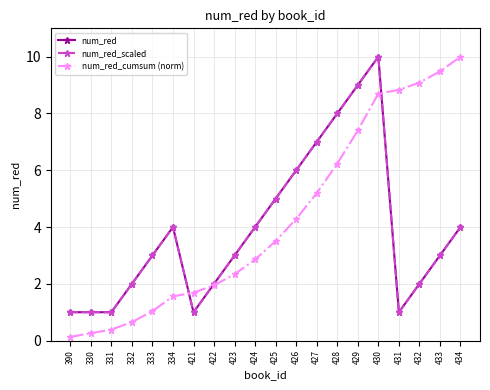

True or false: num_red_scaled has more than 0 points higher than both neighbors.

True